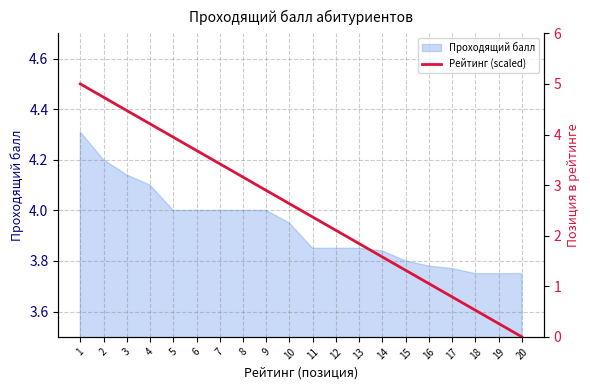

Does the chart have visible grid lines?

Yes